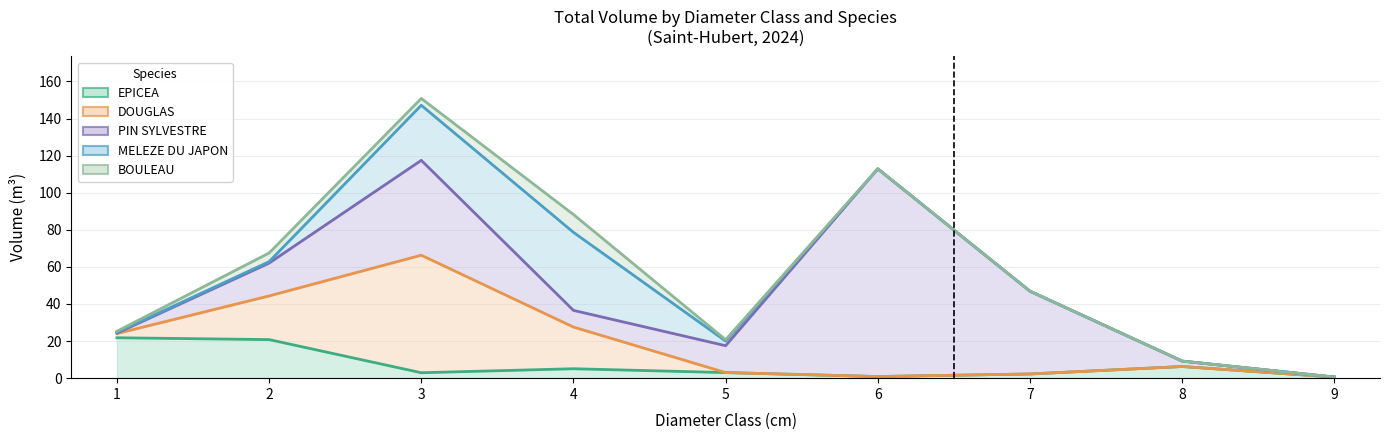

Reading left to right, what are all the values shown in this chart?

EPICEA: 1=21.8	2=20.8	3=2.9	4=5.1	5=3.0	6=0.9	7=2.3	8=6.3	9=0.6
DOUGLAS: 1=2.3	2=23.5	3=63.4	4=22.5	5=0.0	6=0.0	7=0.0	8=0.0	9=0.0
PIN SYLVESTRE: 1=0.2	2=17.7	3=51.2	4=9.0	5=14.5	6=112.0	7=44.6	8=2.9	9=0.0
MELEZE DU JAPON: 1=0.4	2=0.8	3=29.7	4=42.1	5=2.5	6=0.0	7=0.0	8=0.0	9=0.0
BOULEAU: 1=0.6	2=4.7	3=3.7	4=9.6	5=0.7	6=0.0	7=0.0	8=0.0	9=0.0